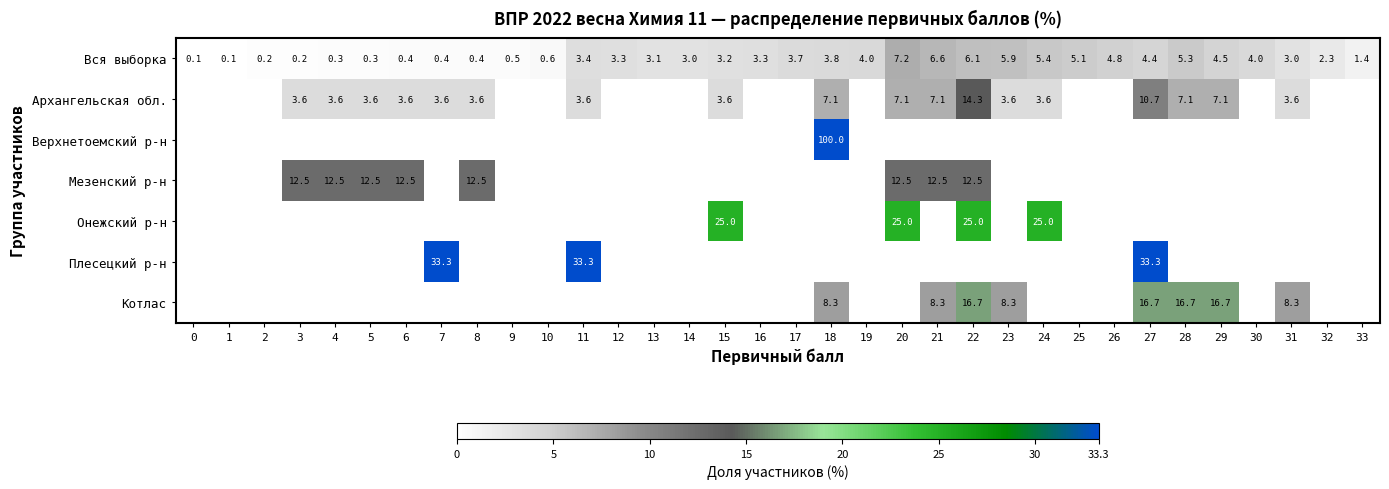

The Архангельская обл. series shows 7.1 at 20. True or false?

True